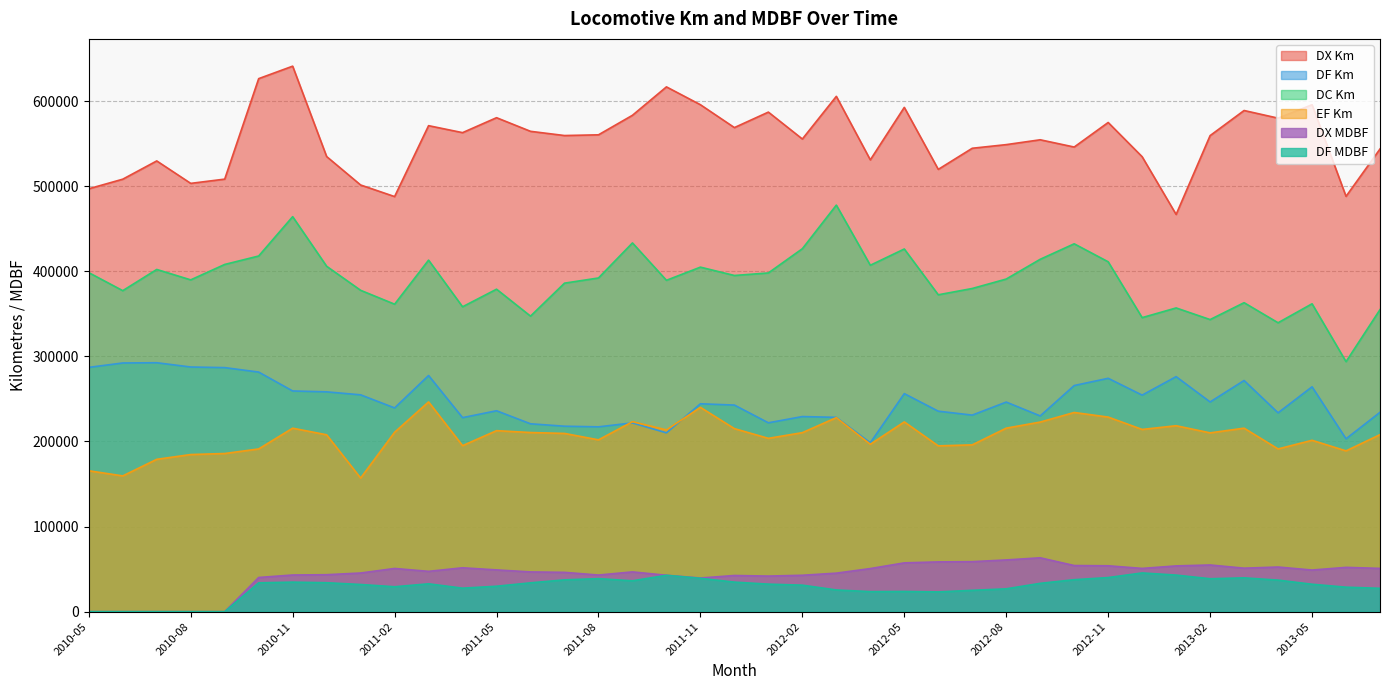

What is the difference between the maximum and second lowest values in the DX MDBF series?

63293